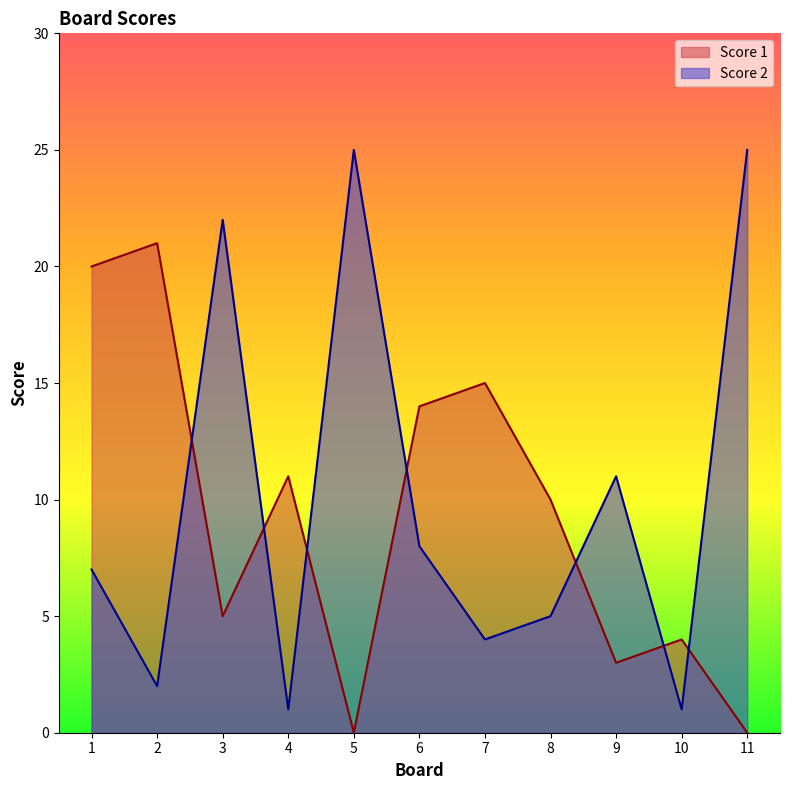

Is it true that Score 1 equals -8 at 5?

False